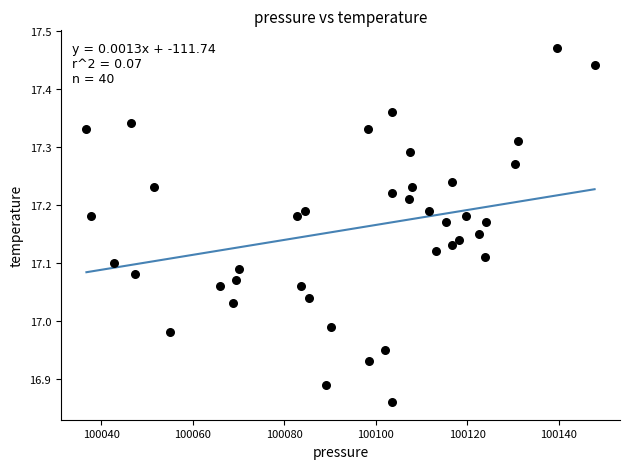

What is the range of Y values (max minus min)?

0.6